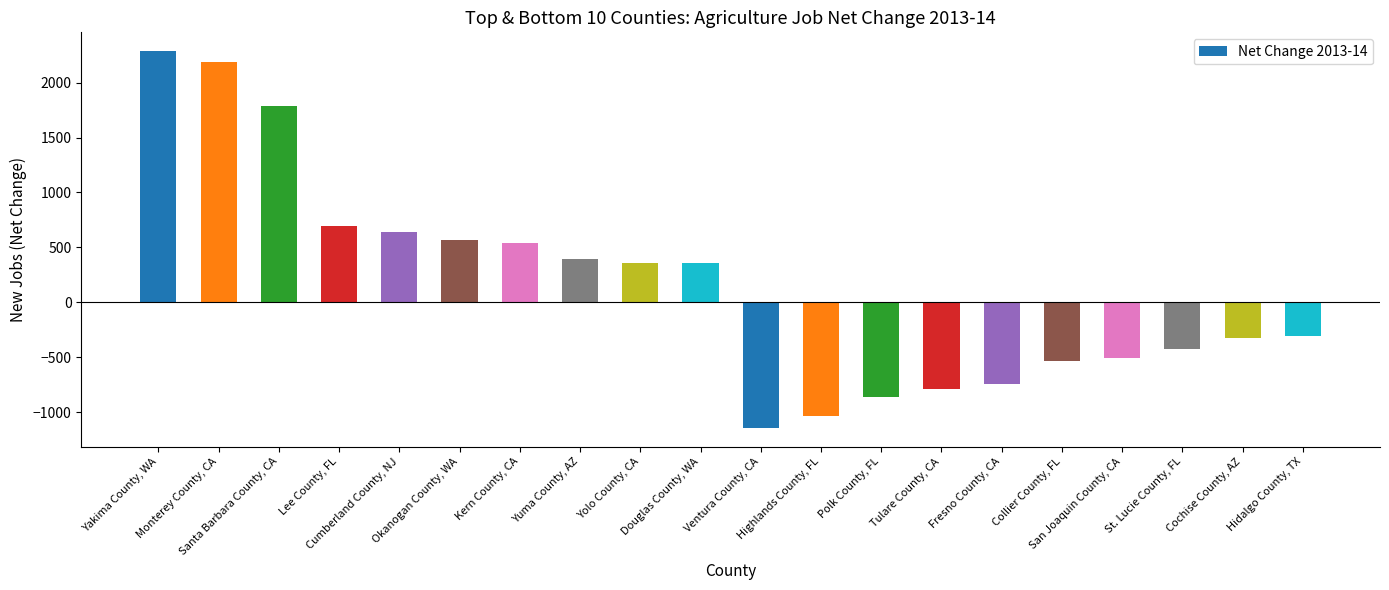

At which category does the chart reach its minimum across all series?

Ventura County, CA